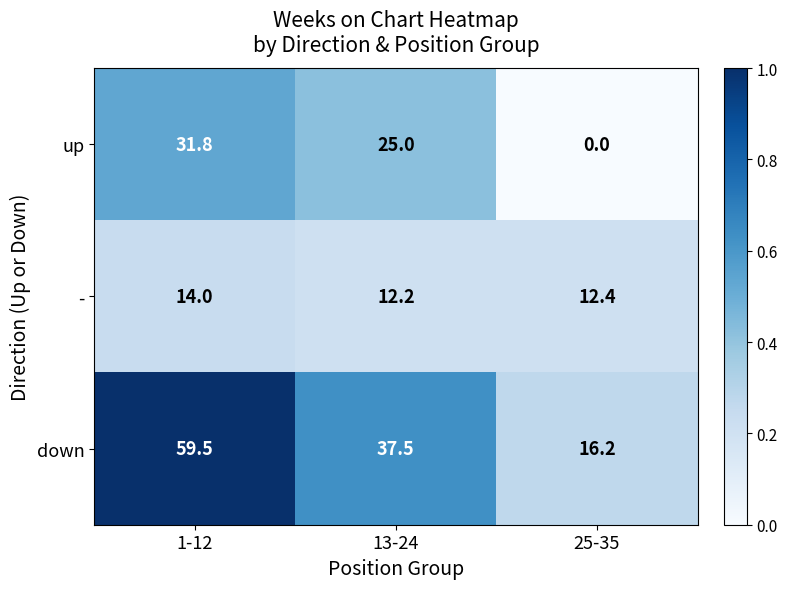

What is the difference between the highest and lowest values at 25-35?

16.2